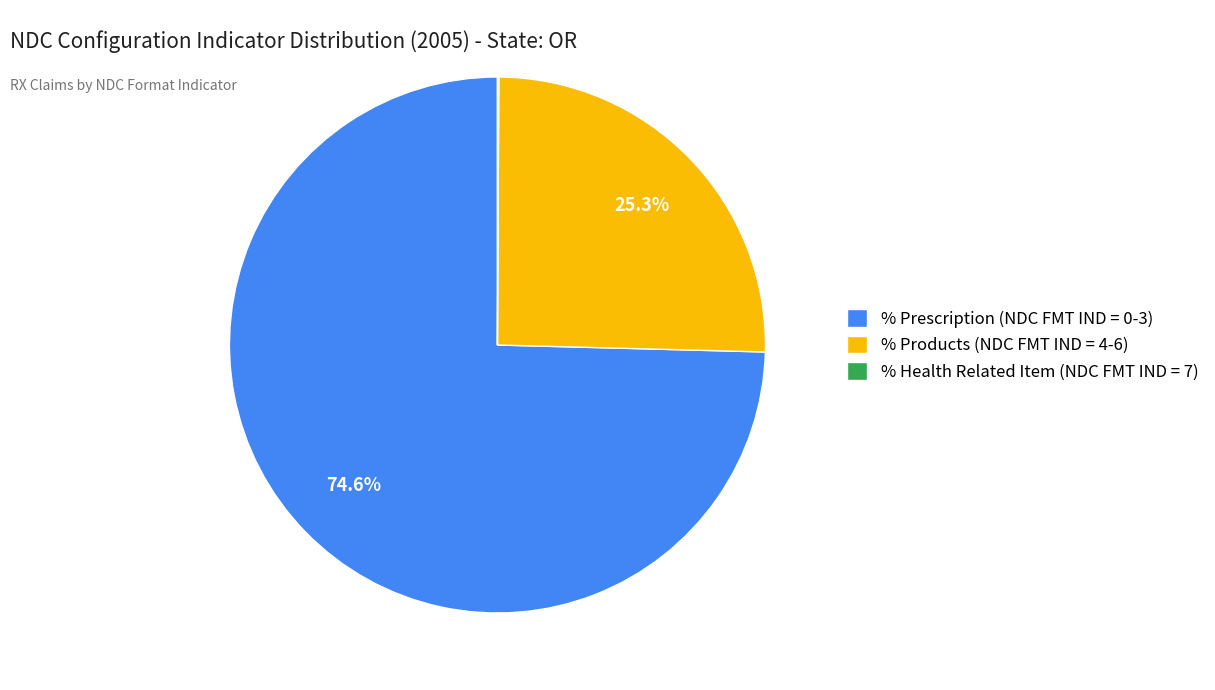

What is the largest slice in the pie chart?

% Prescription (NDC FMT IND = 0-3)